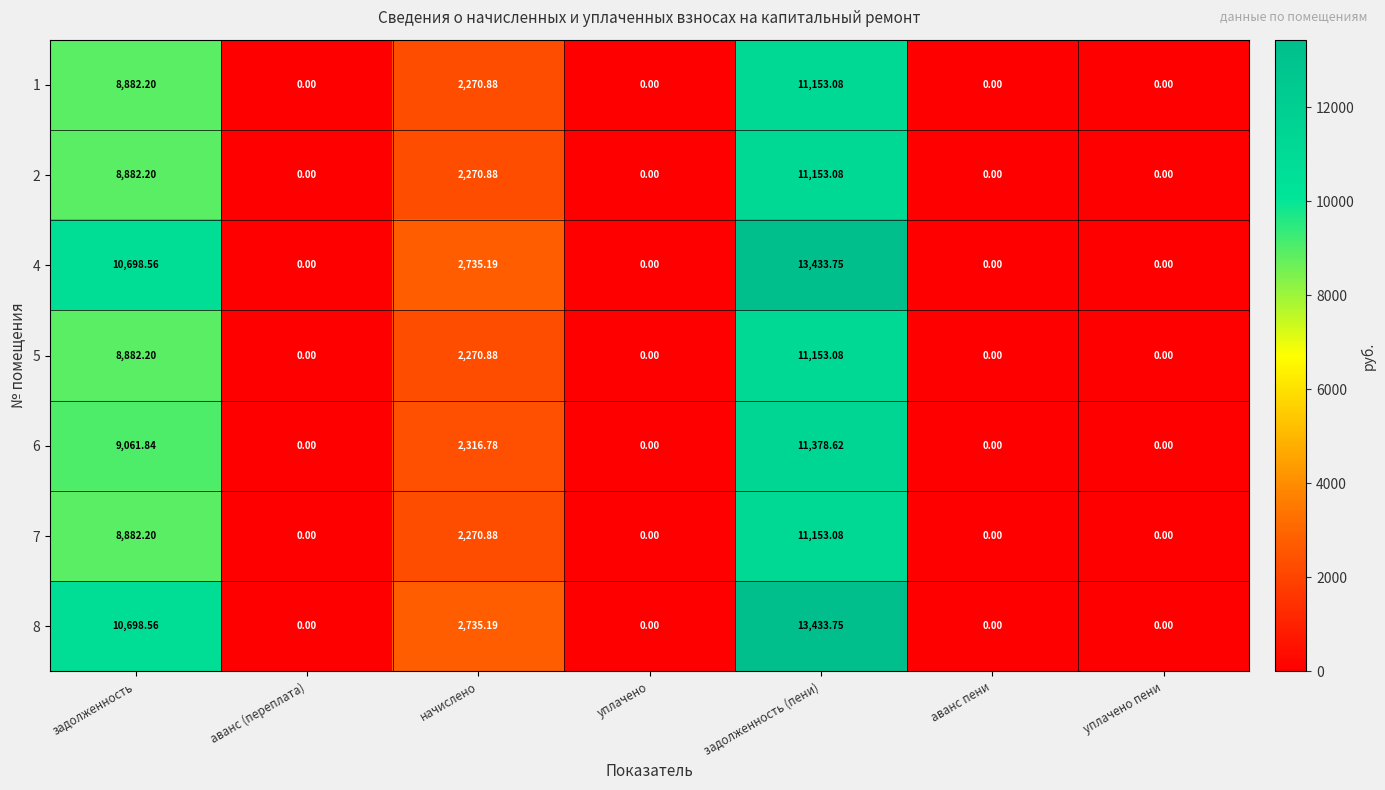

How many distinct data groups are displayed?

7